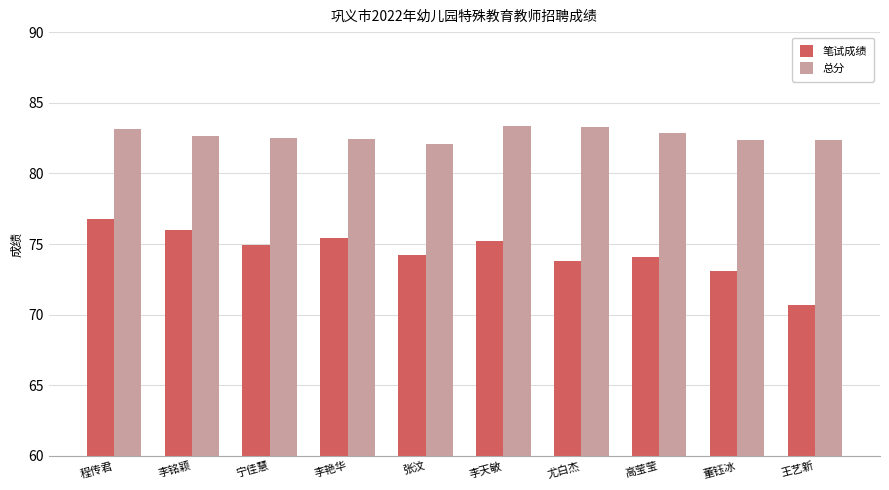

What is the minimum value shown in the chart?

70.7